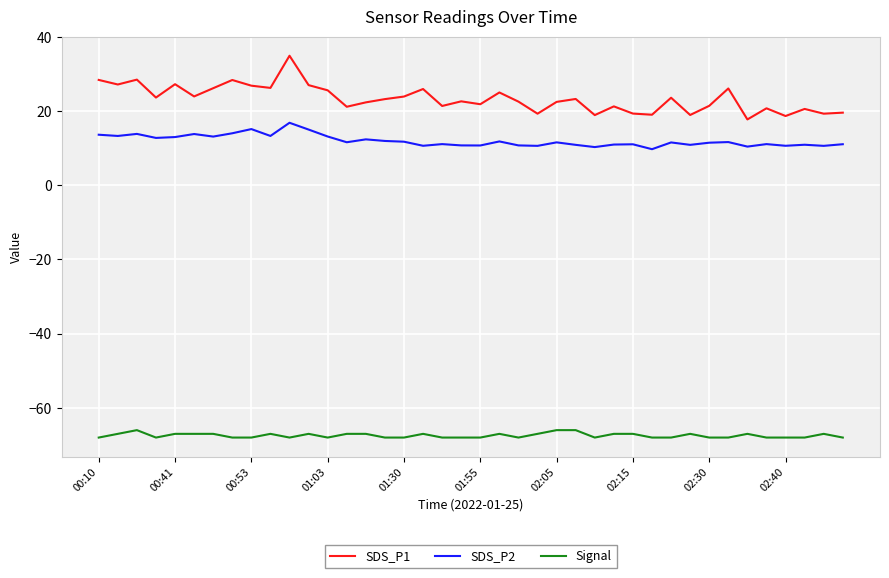

True or false: SDS_P1 and Signal intersect in this chart.

False